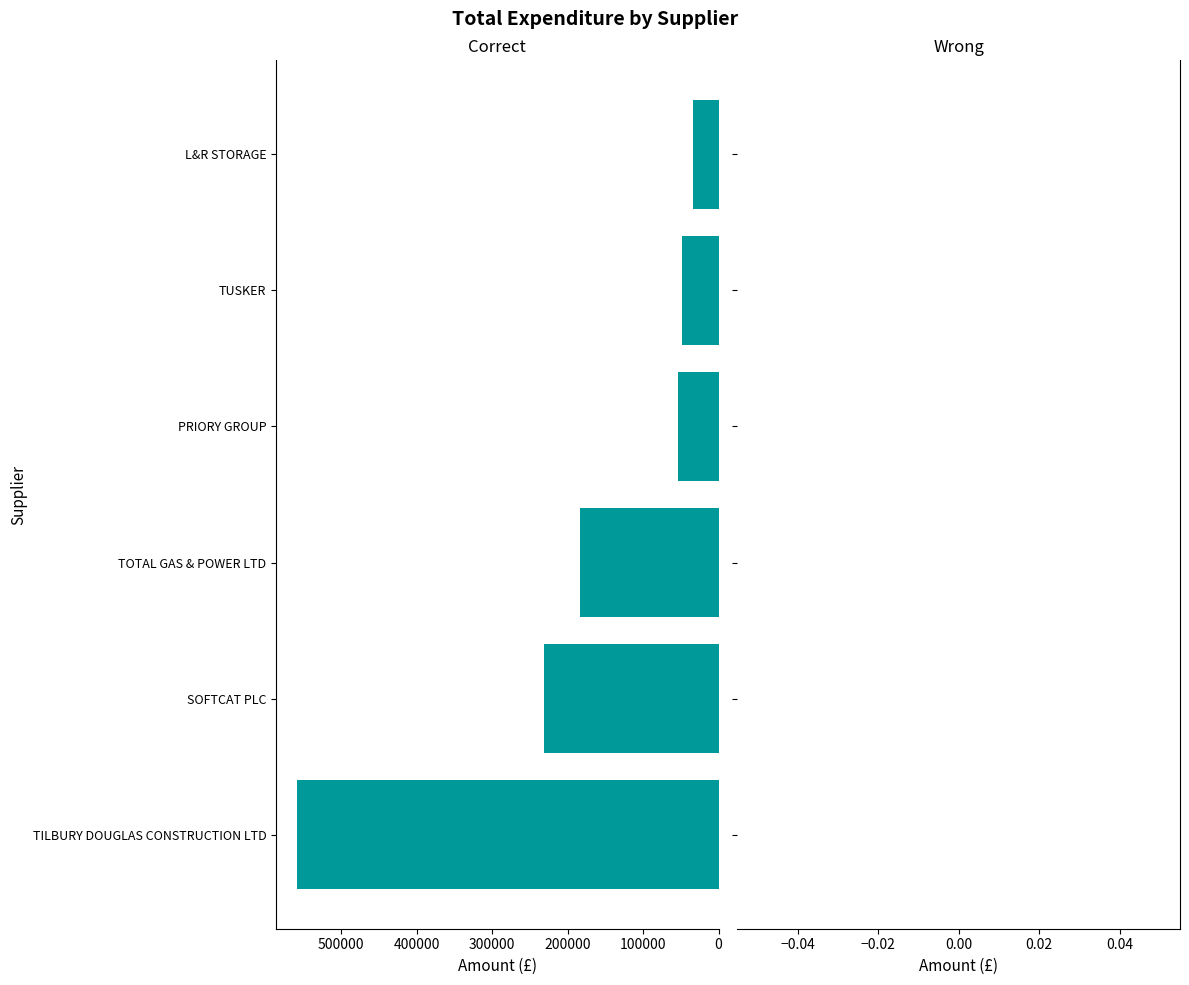

What is the ratio of the value at SOFTCAT PLC to the value at L&R STORAGE?

6.9